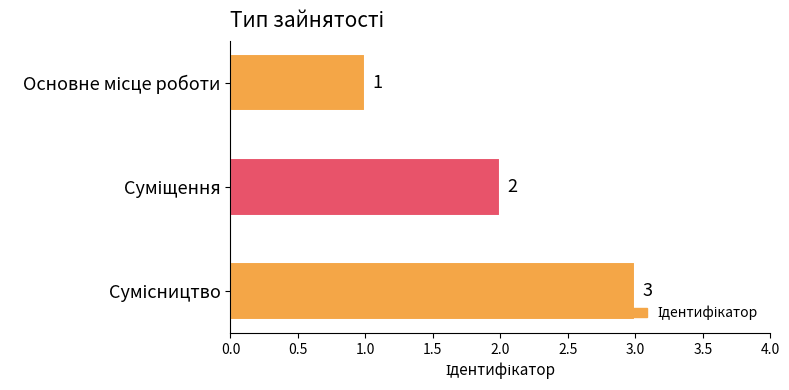

What is the greatest value displayed?

3